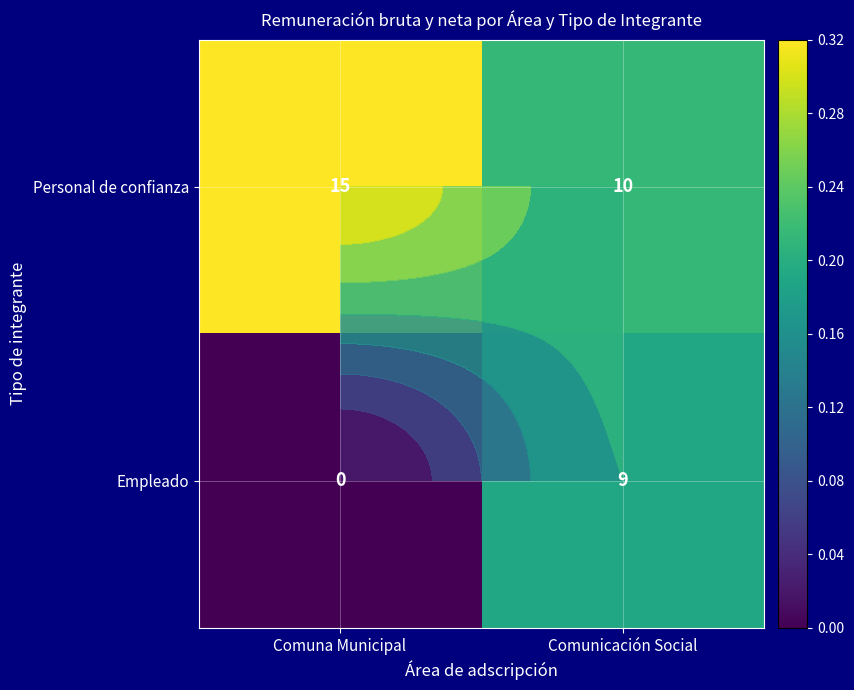

Which series has the largest total across all categories?

Personal de confianza